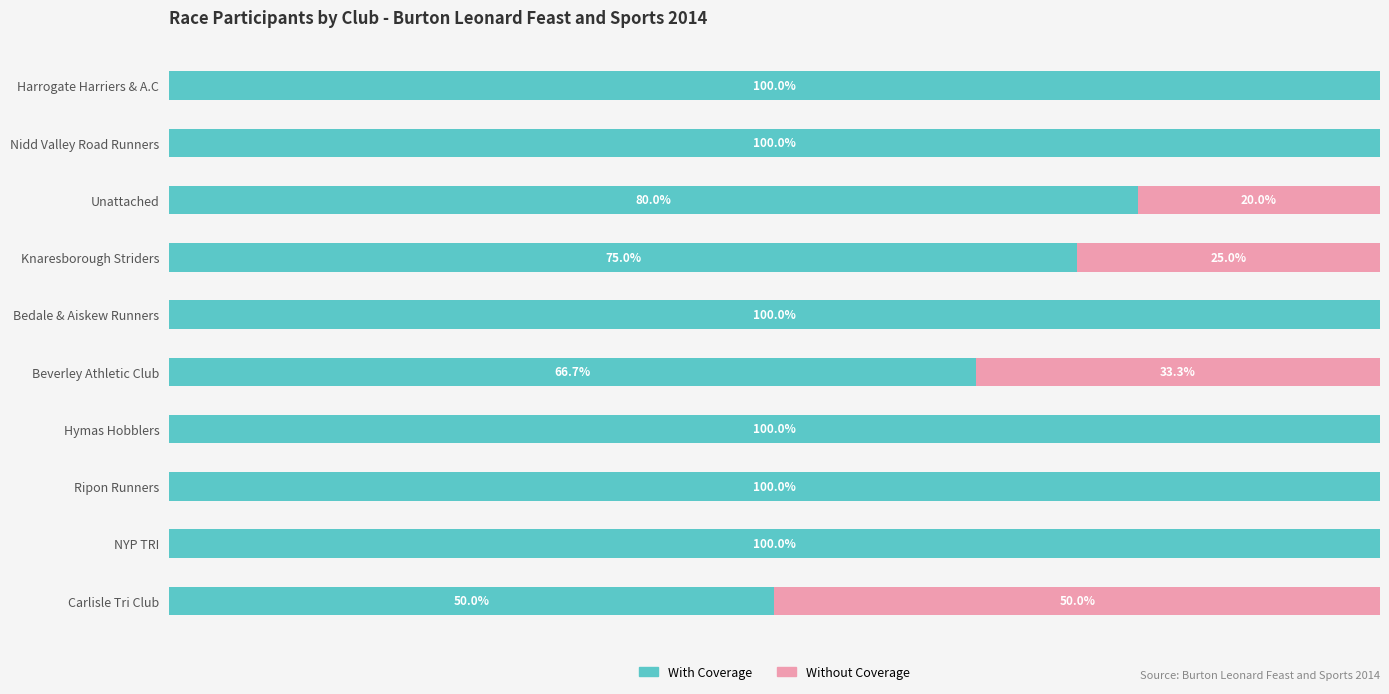

What are all the series names shown in the legend?

With Coverage, Without Coverage